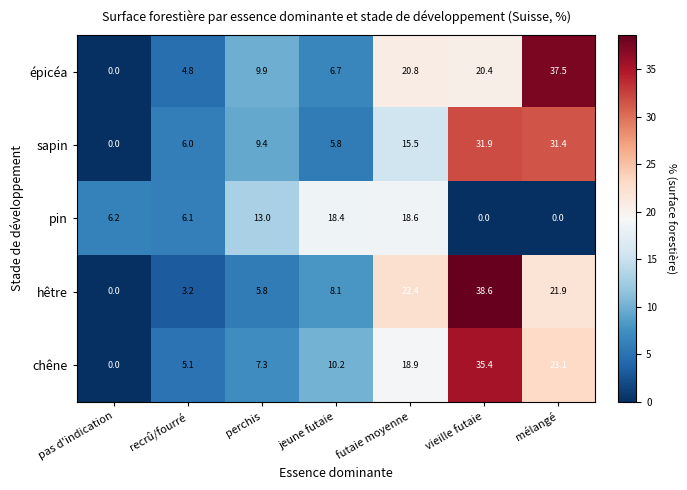

What is the maximum value for sapin?

31.9